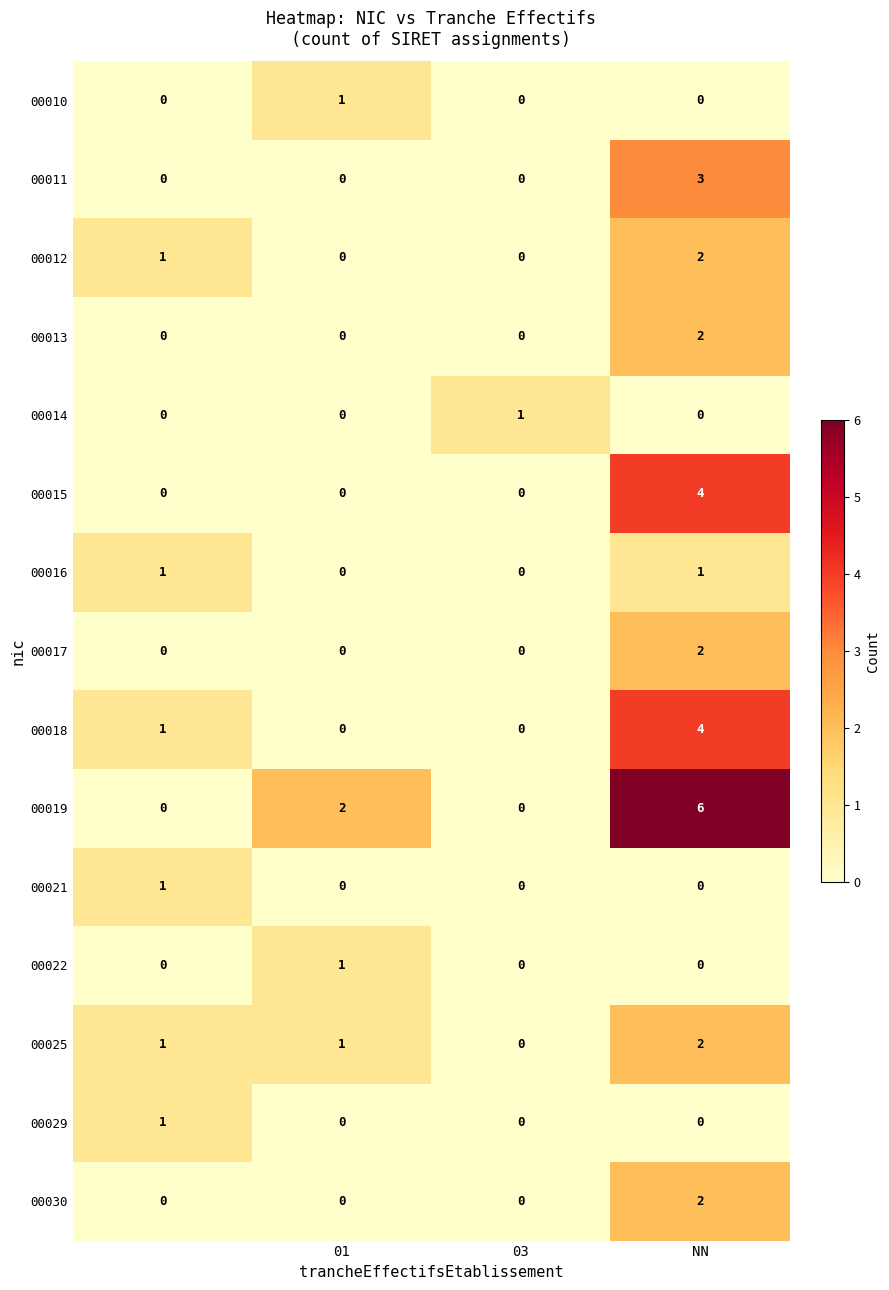

Which series has the largest range (max minus min)?

00019